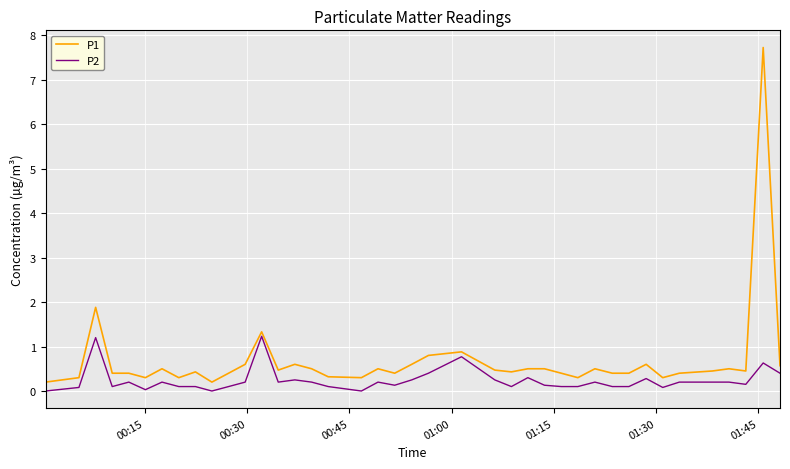

What is the difference between the maximum and second lowest values in the P1 series?

7.5